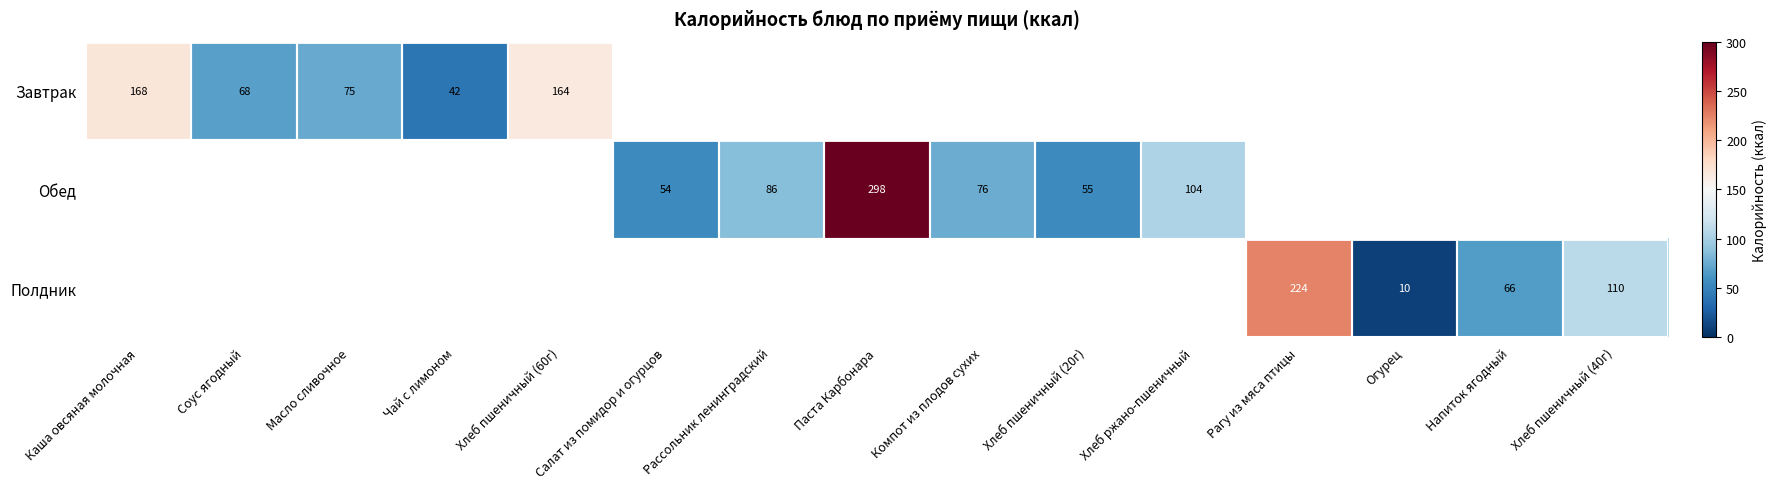

The Обед series shows 55 at Хлеб пшеничный (20г). True or false?

True